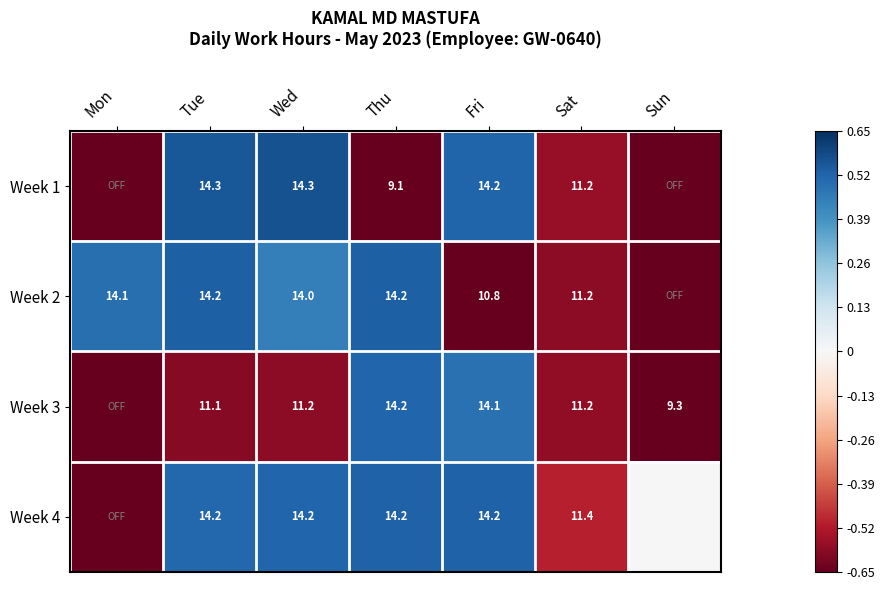

The Week 2 series shows 0.2 at Thu. True or false?

False